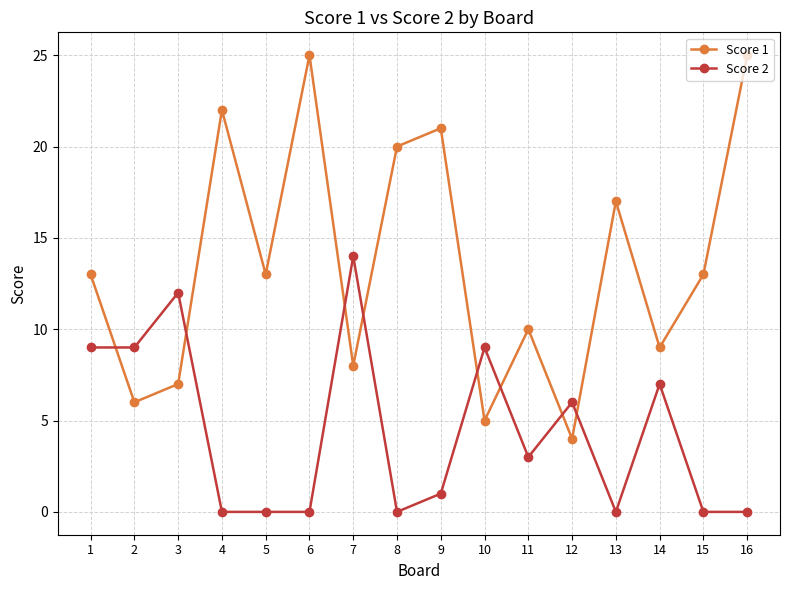

What is the difference between the Score 2 values at 7 and 13?

14